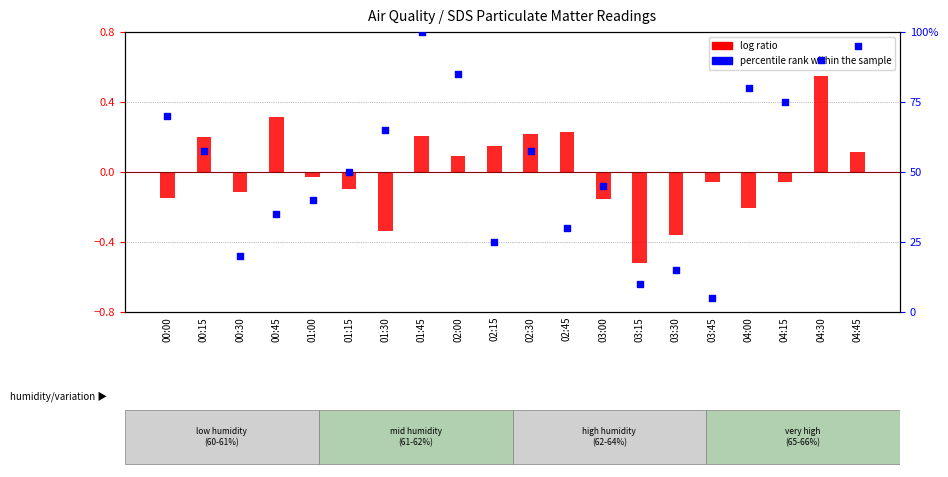

Which series contains the highest Y value?

percentile rank within the sample